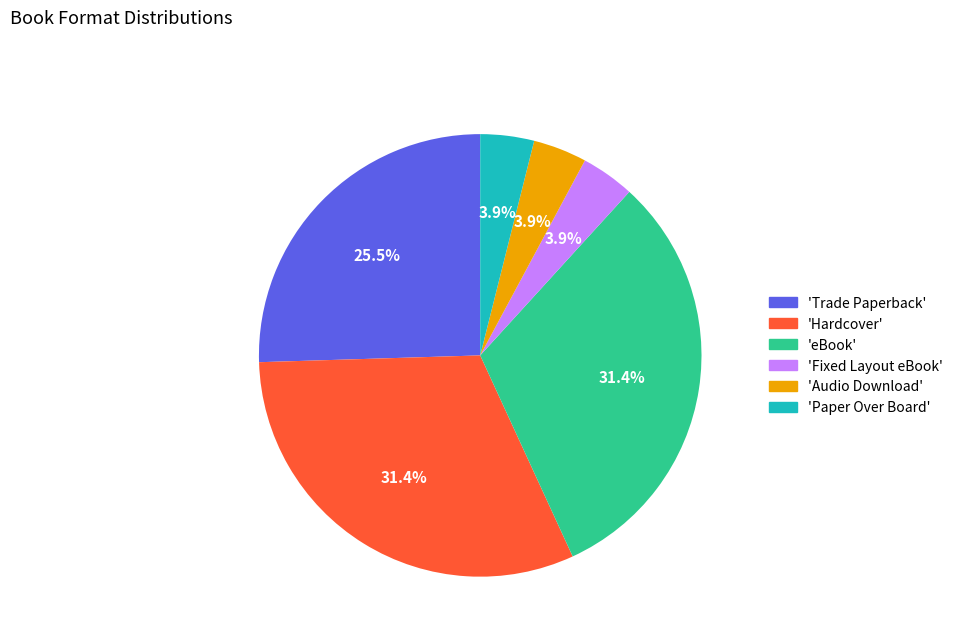

Between 'Paper Over Board' and 'Trade Paperback', which is larger?

'Trade Paperback'